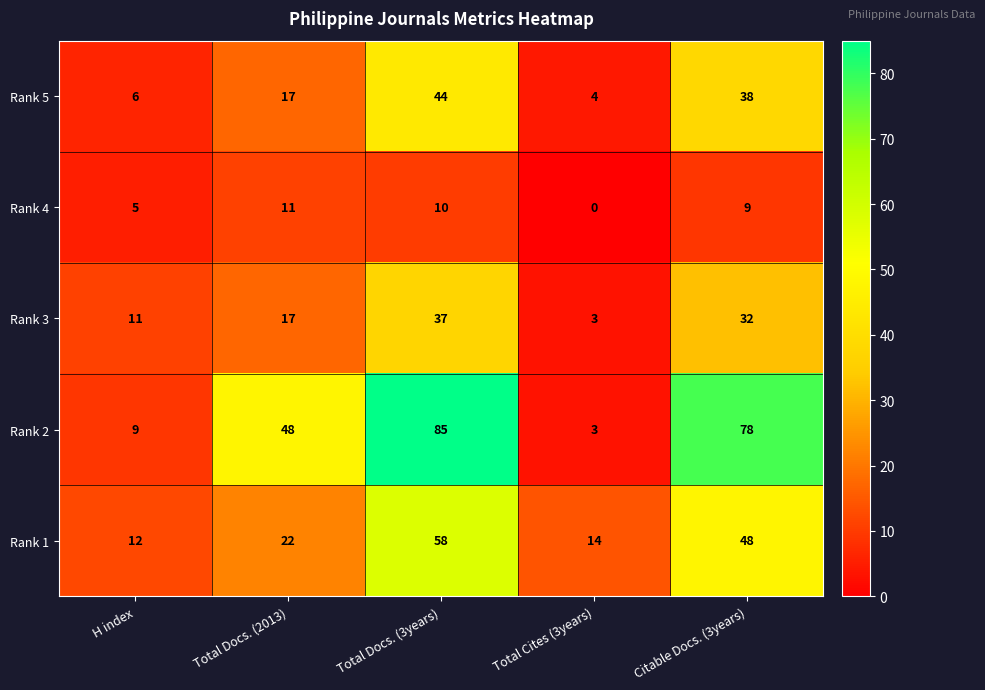

What is the sum of the Rank 2 values at H index and Total Docs. (2013)?

57